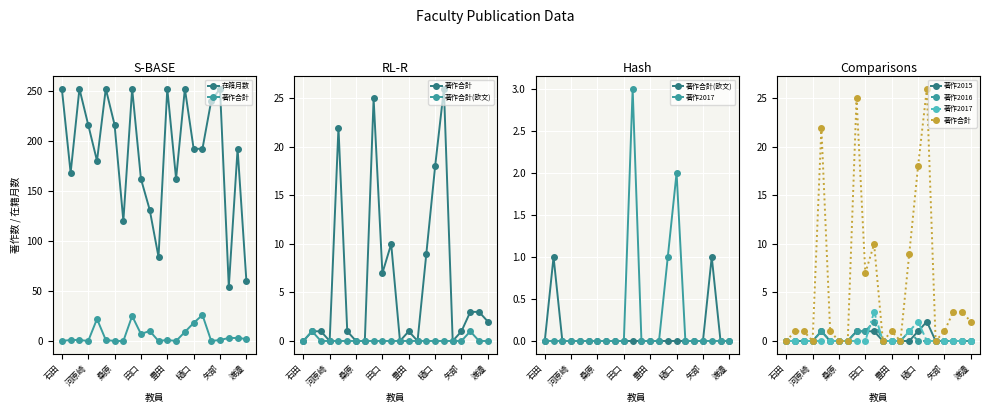

How many lines are shown in the chart?

6